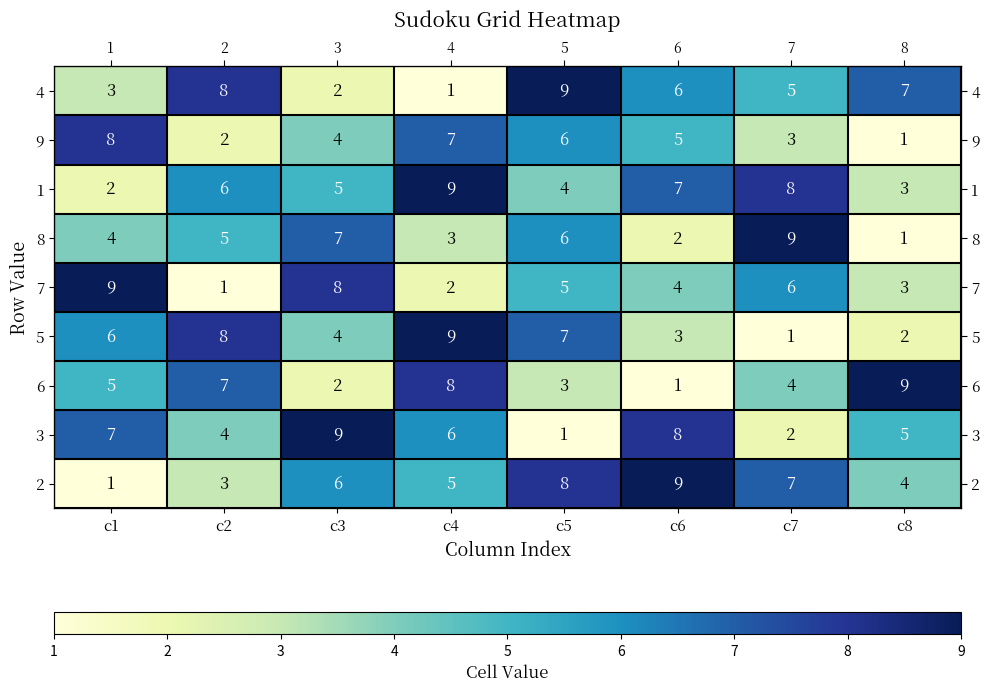

The 7 series shows 5 at c5. True or false?

True